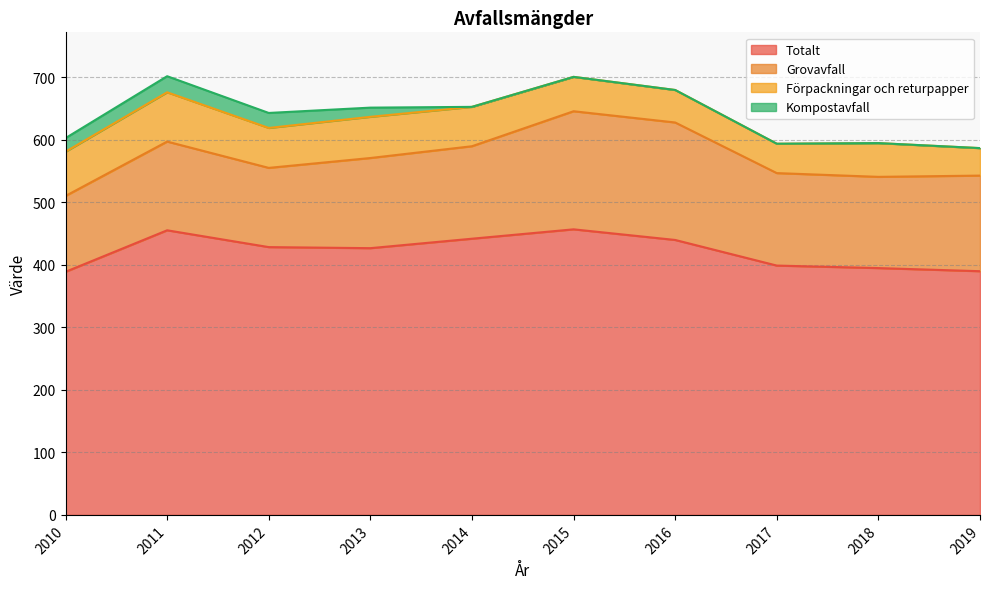

Does the chart have visible grid lines?

Yes